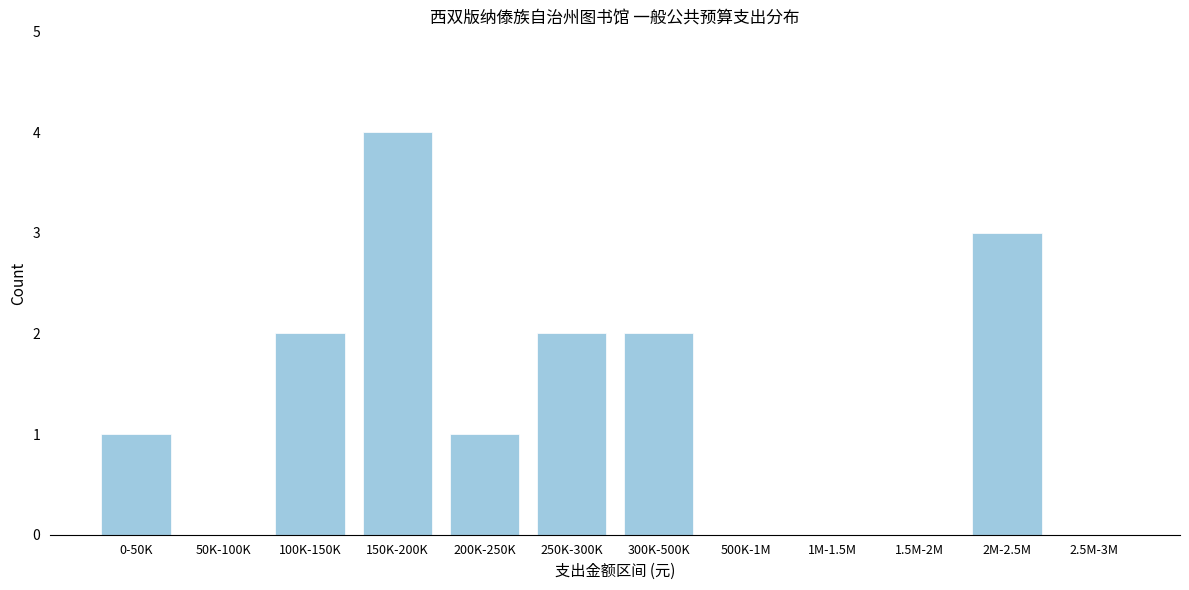

Reading right to left, transcribe all the data shown in this chart.

2.5M-3M=0	2M-2.5M=3	1.5M-2M=0	1M-1.5M=0	500K-1M=0	300K-500K=2	250K-300K=2	200K-250K=1	150K-200K=4	100K-150K=2	50K-100K=0	0-50K=1